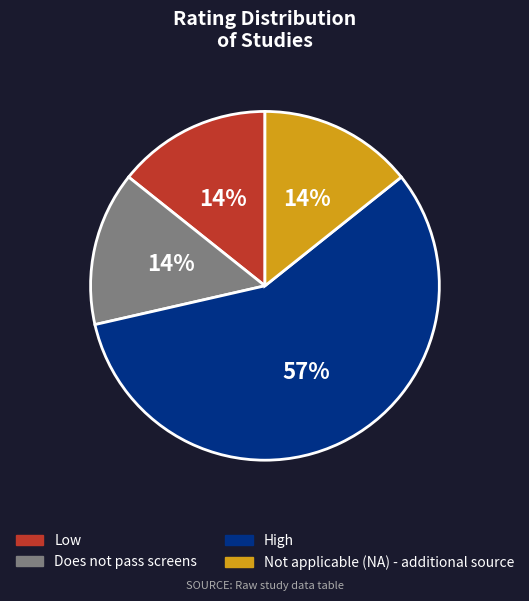

To the nearest percent, what is the average slice percentage?

25%